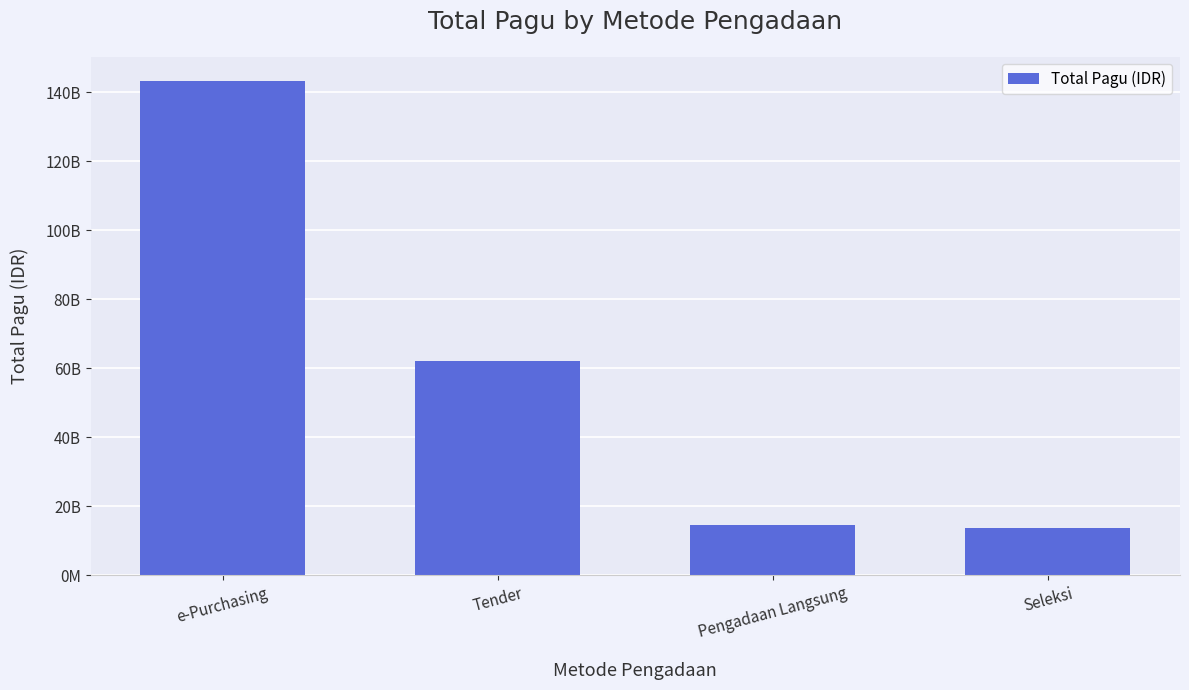

Are the bars horizontal?

No